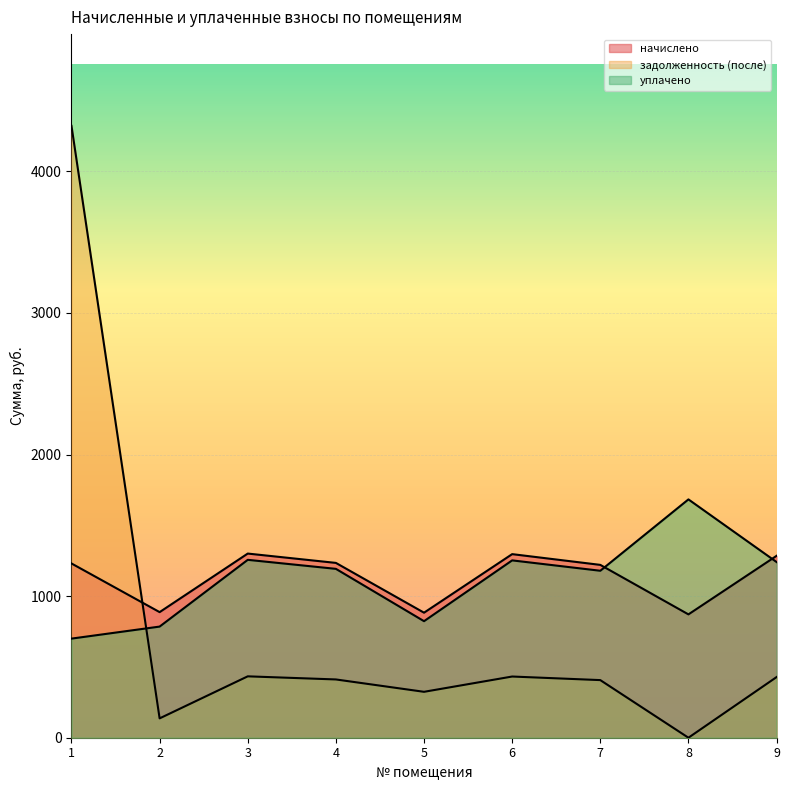

What is the spread (max minus min) of values at 7?

813.9